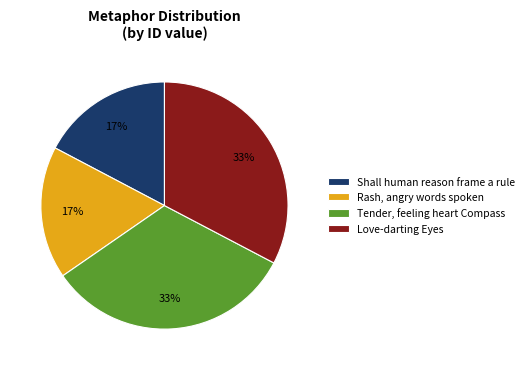

To the nearest percent, what is the combined percentage of Rash, angry words spoken and Tender, feeling heart Compass?

50%